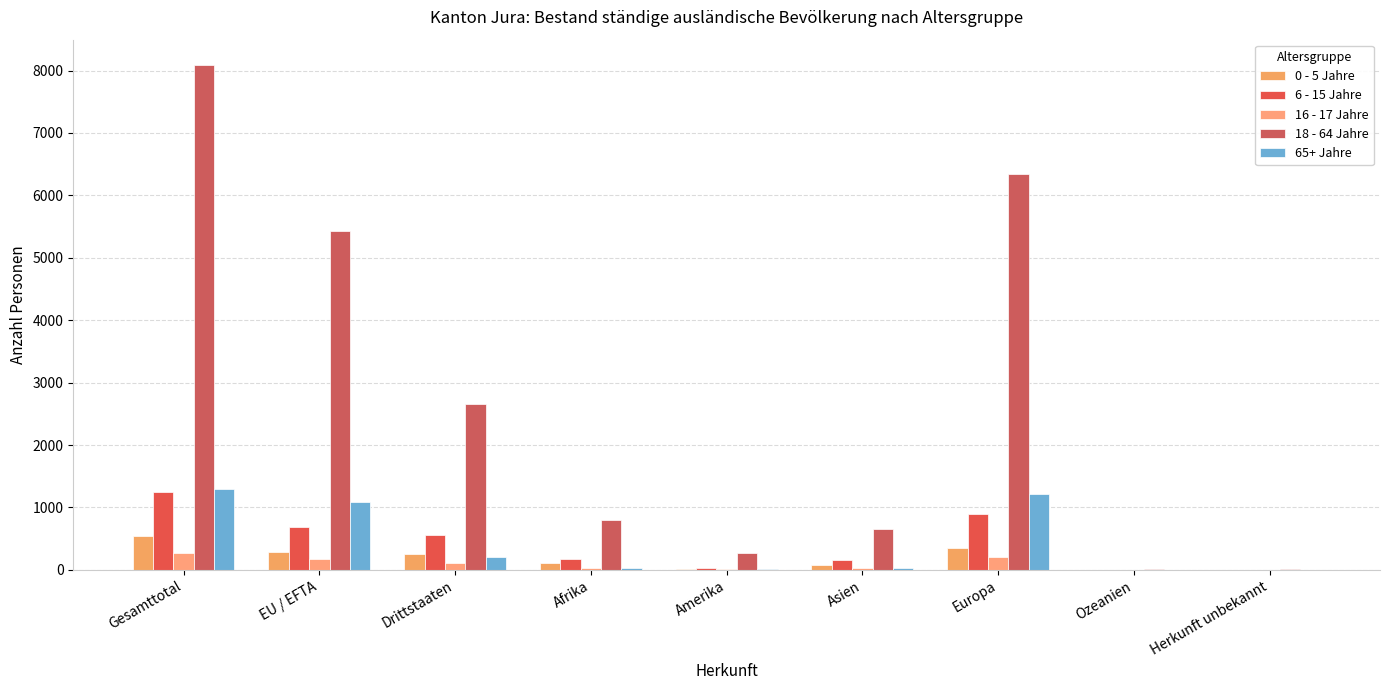

The 65+ Jahre series shows 1220 at Europa. True or false?

True